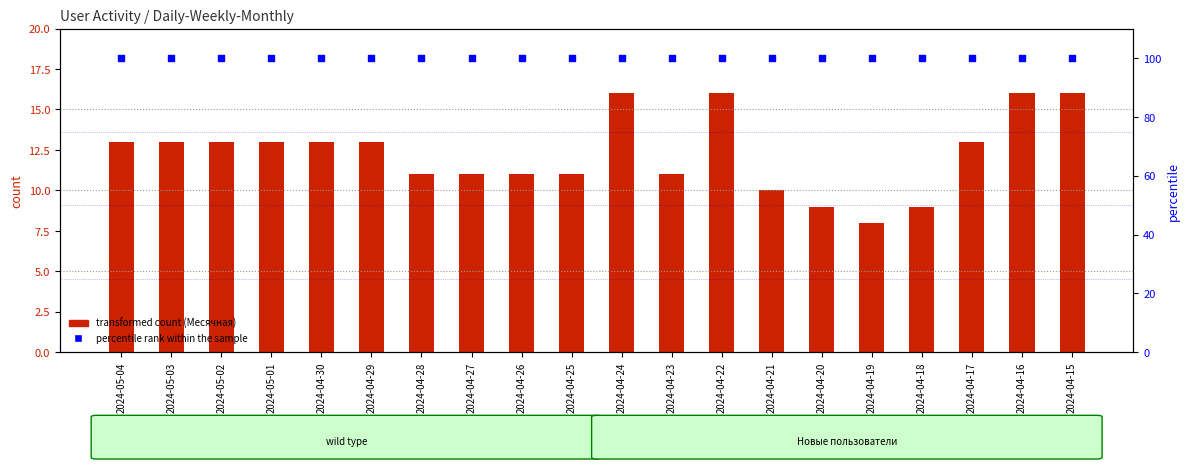

Which series contains the lowest Y value?

Недельная